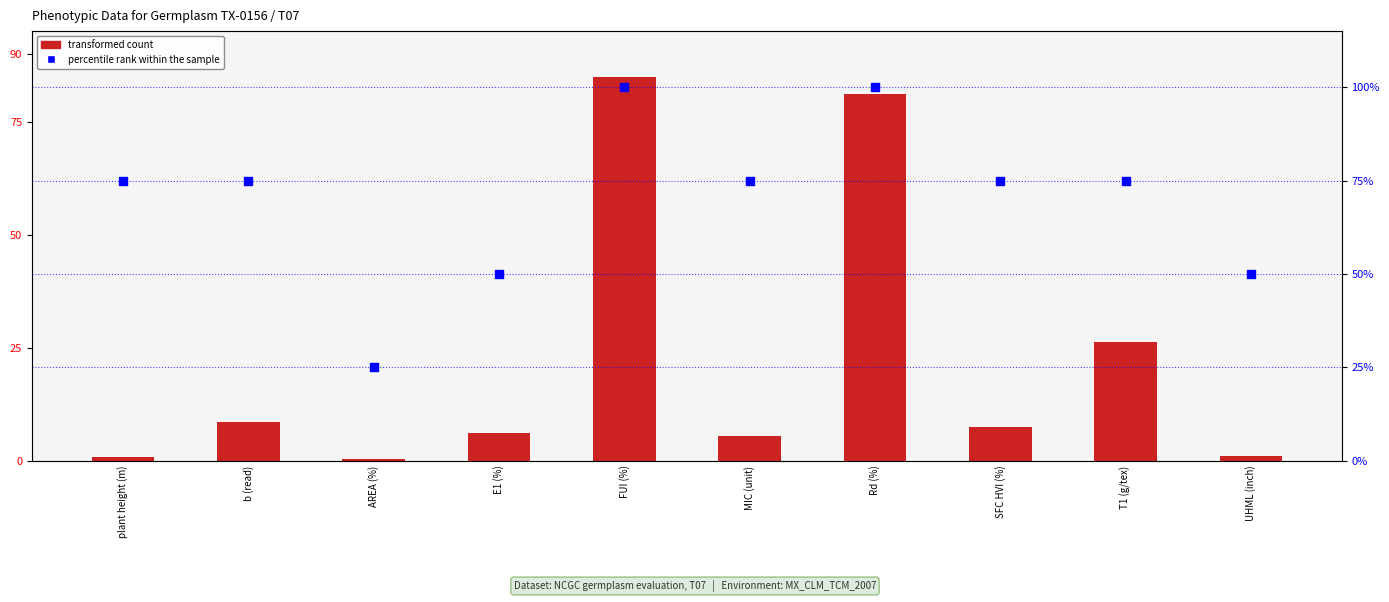

At which category is the sum across all series the highest?

FUI (%)